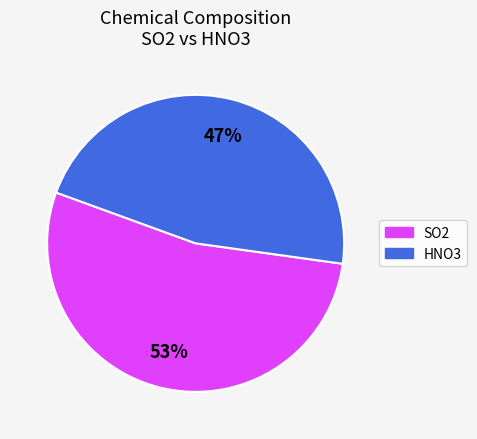

Combined, do SO2 and HNO3 account for over 50%?

Yes